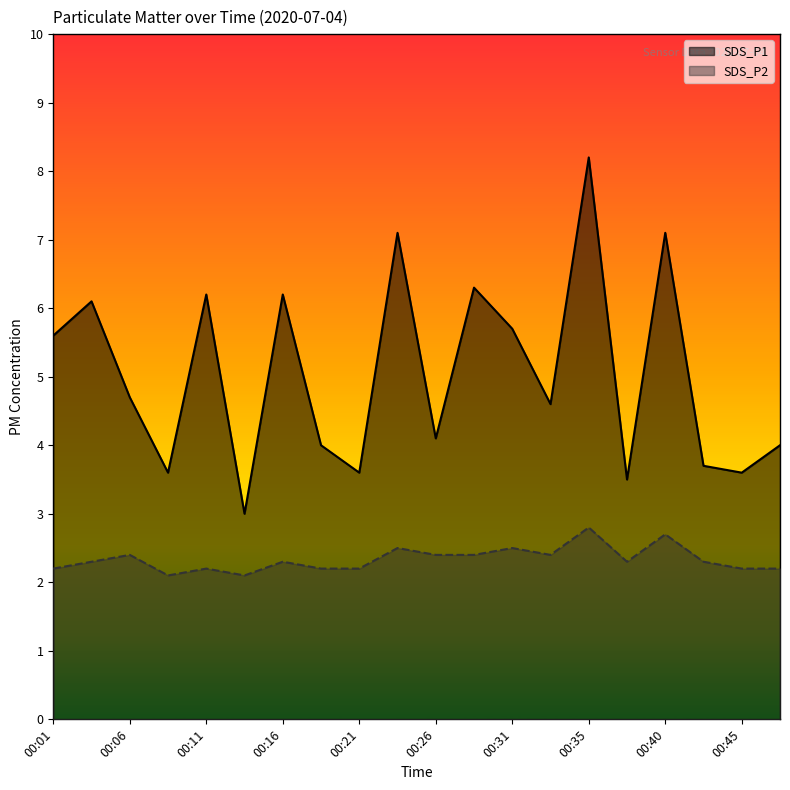

Where is the first local maximum for SDS_P2?

00:06